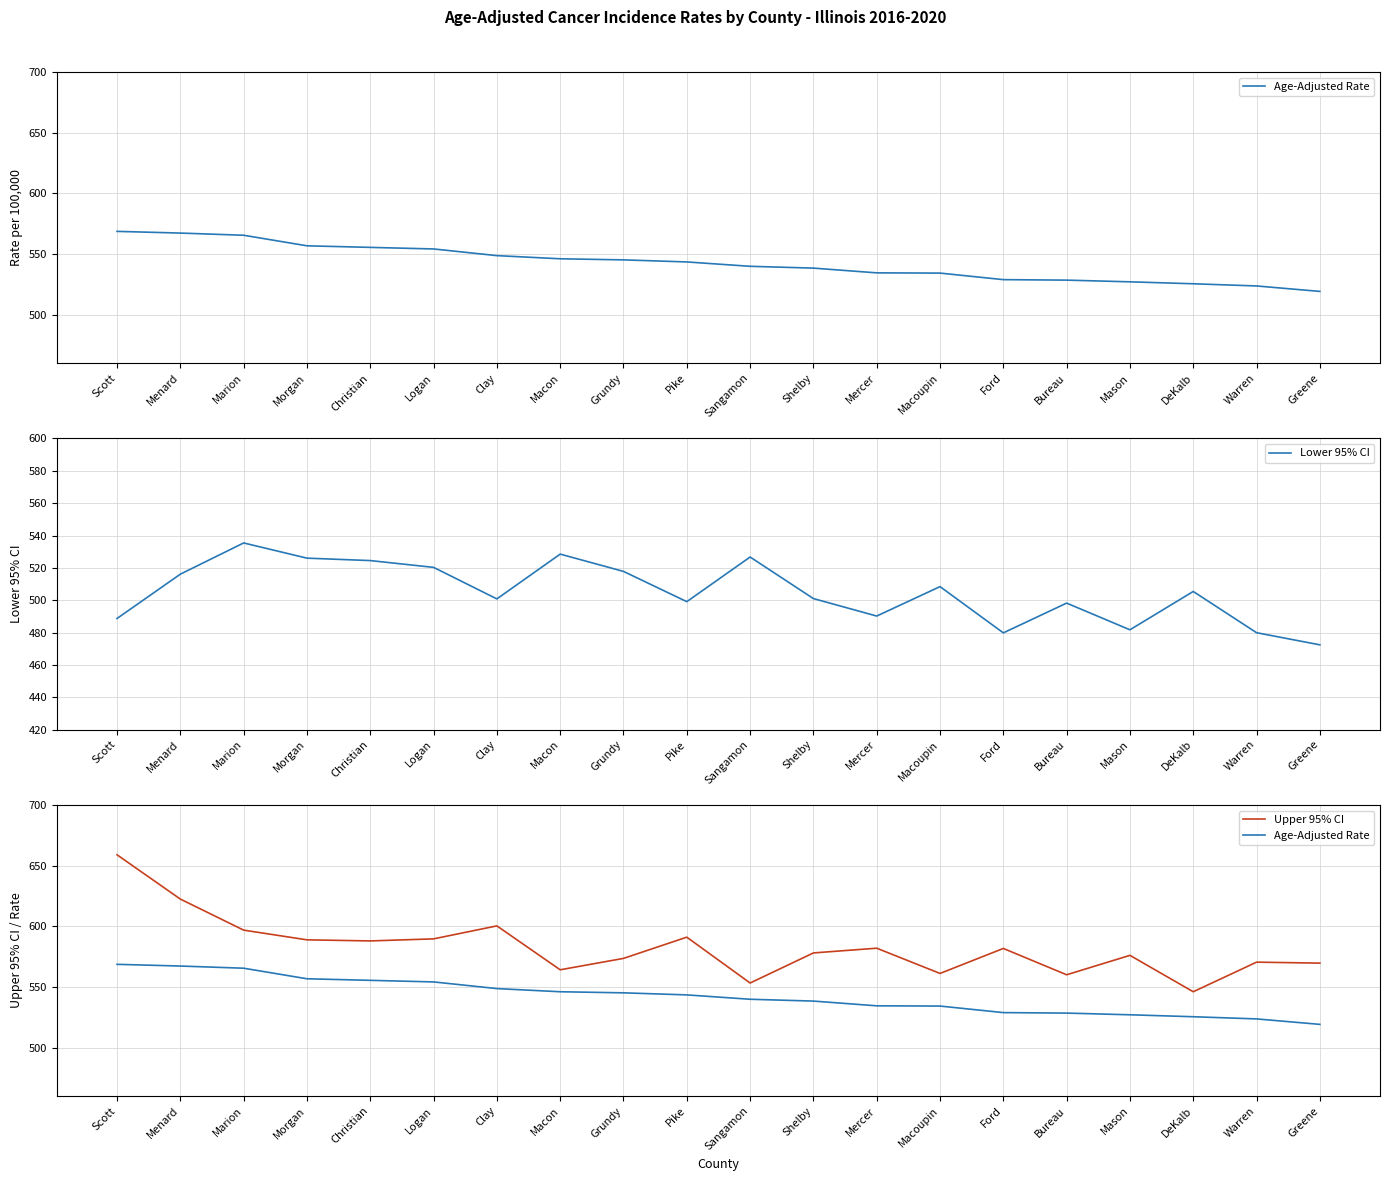

Rank the categories by Lower 95% CI value from lowest to highest.

Greene, Ford, Warren, Mason, Scott, Mercer, Bureau, Pike, Clay, Shelby, DeKalb, Macoupin, Menard, Grundy, Logan, Christian, Morgan, Sangamon, Macon, Marion